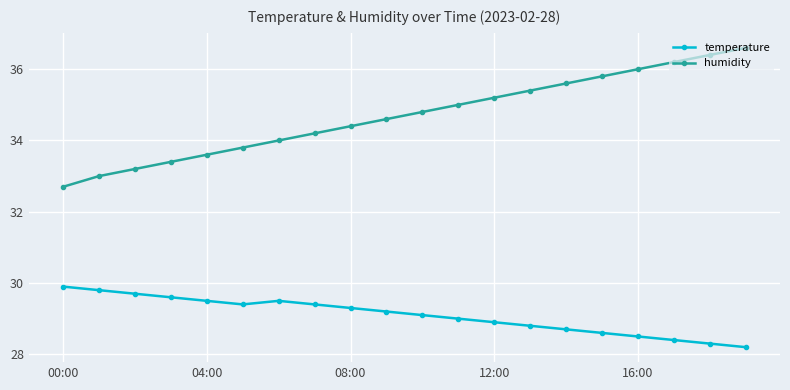

What is the minimum value for temperature?

28.2